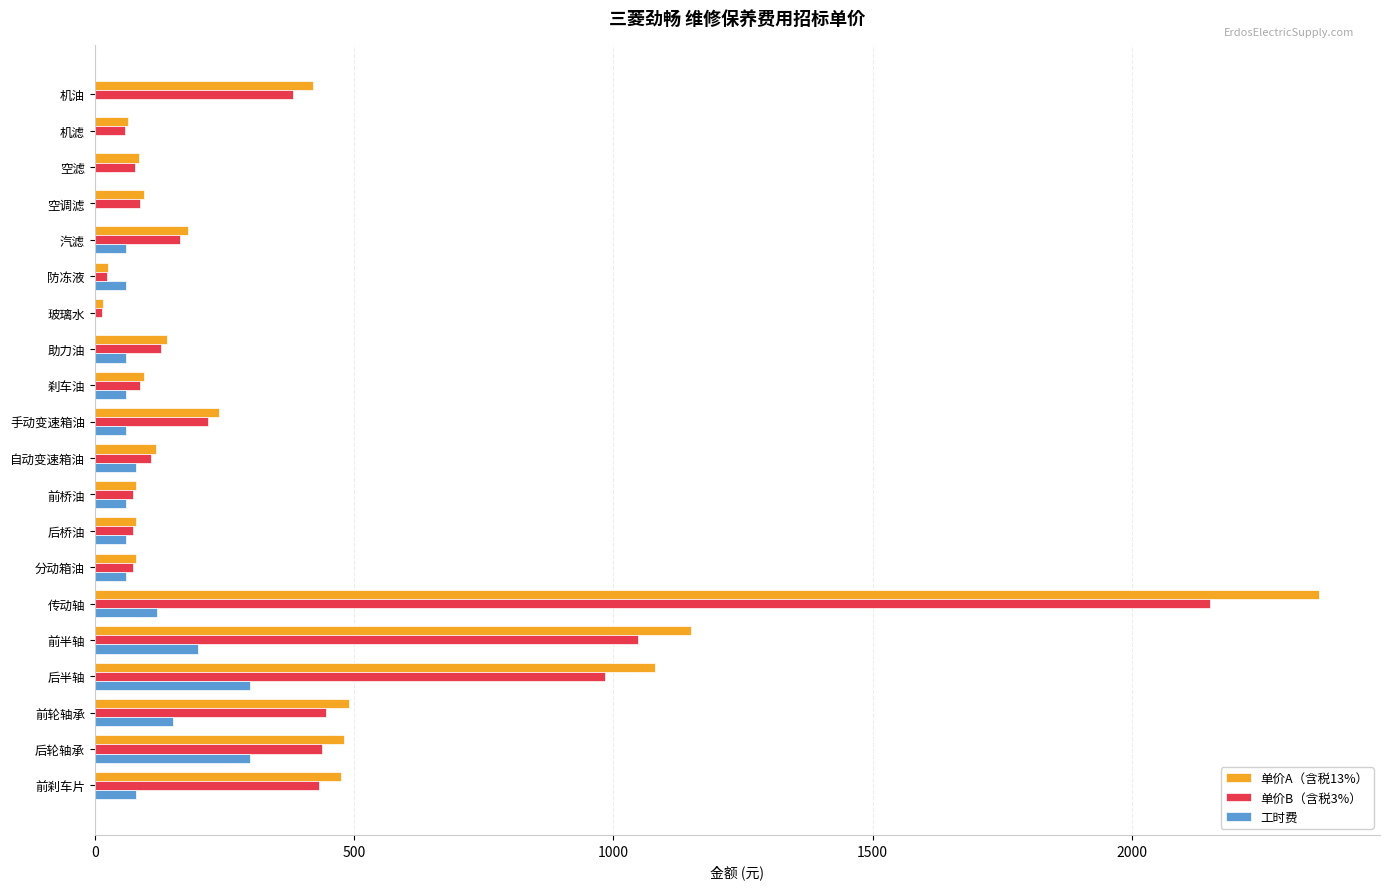

Which series changed the most between 空调滤 and 后轮轴承?

单价A（含税13%）